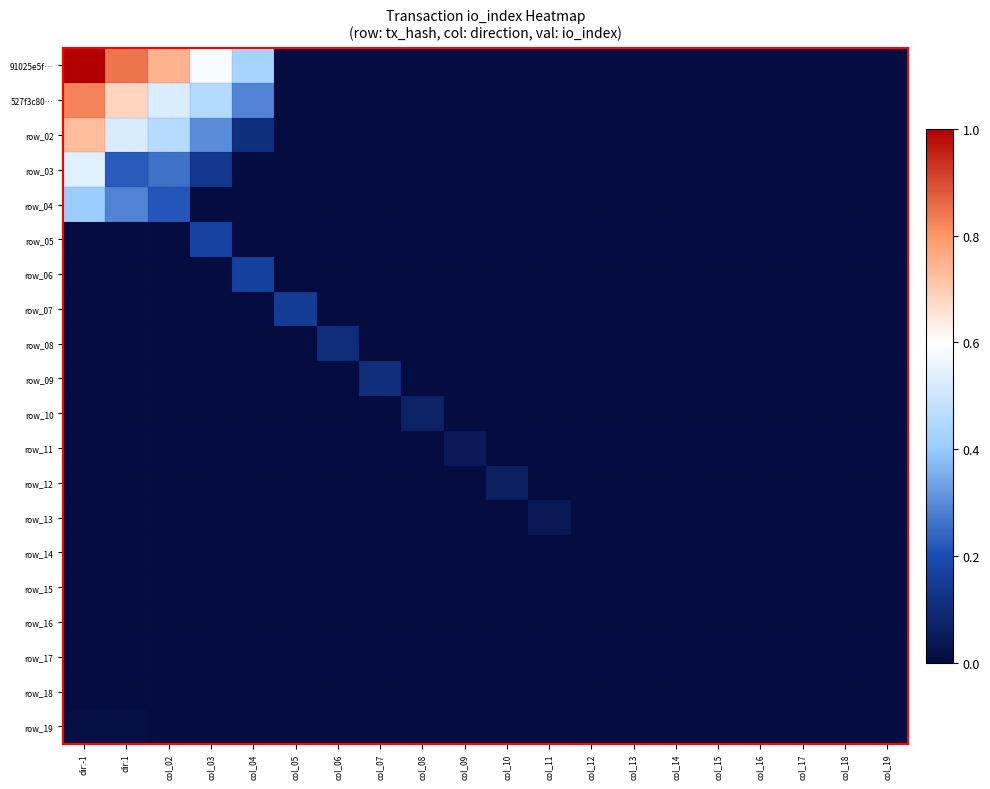

The row_11 series shows 0.0 at col_16. True or false?

True